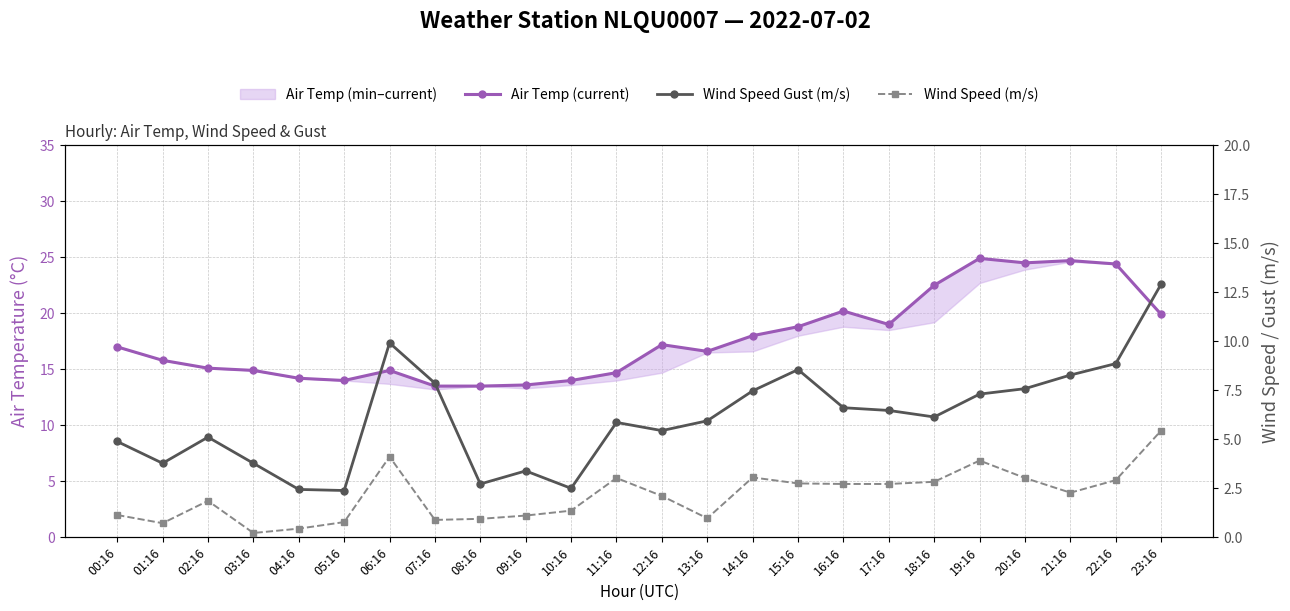

What is the sum of the Air Temp (current) values at 16:16 and 10:16?

34.2